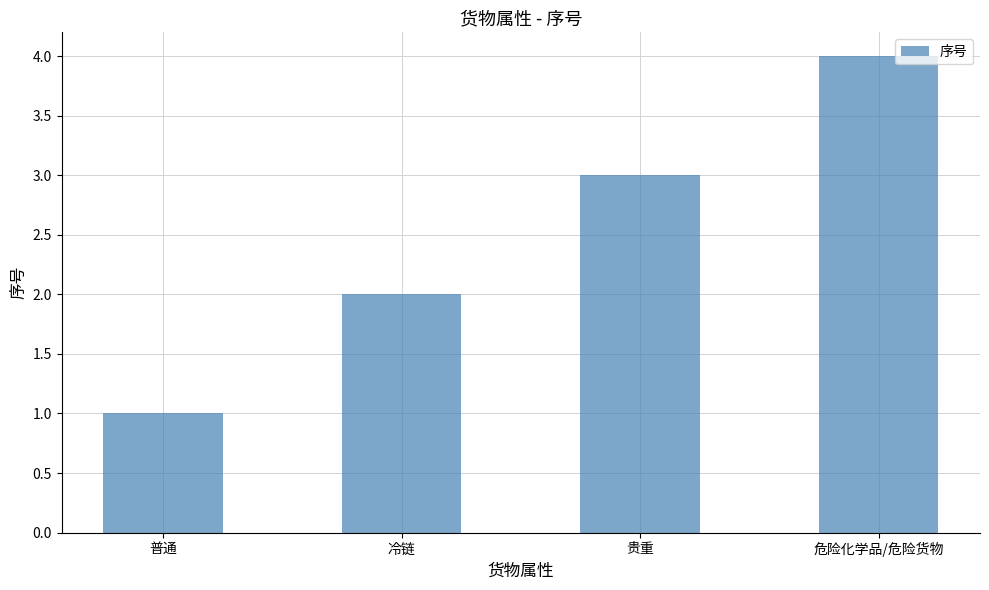

What is the value of the 3rd bar from the left?

3